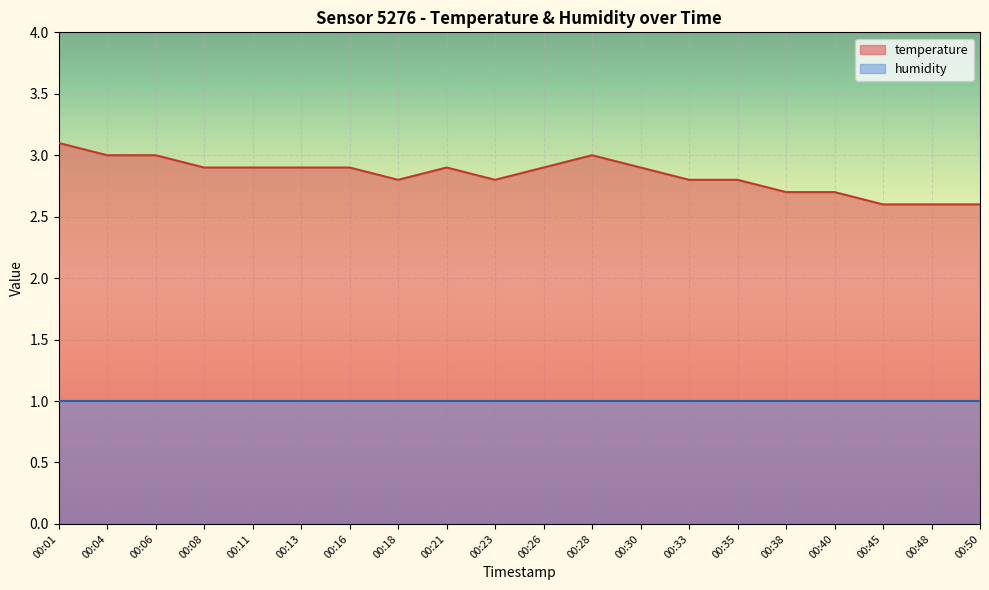

What is the sum of all values?

56.8